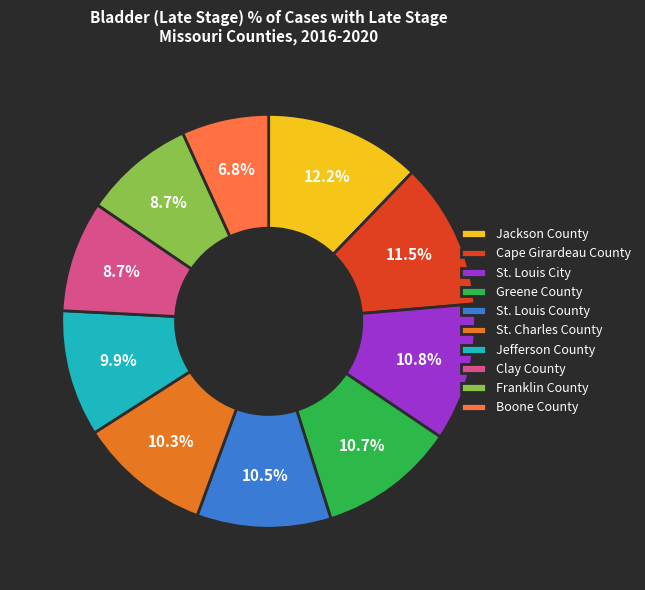

Does Jackson County account for over 50% of the chart?

No